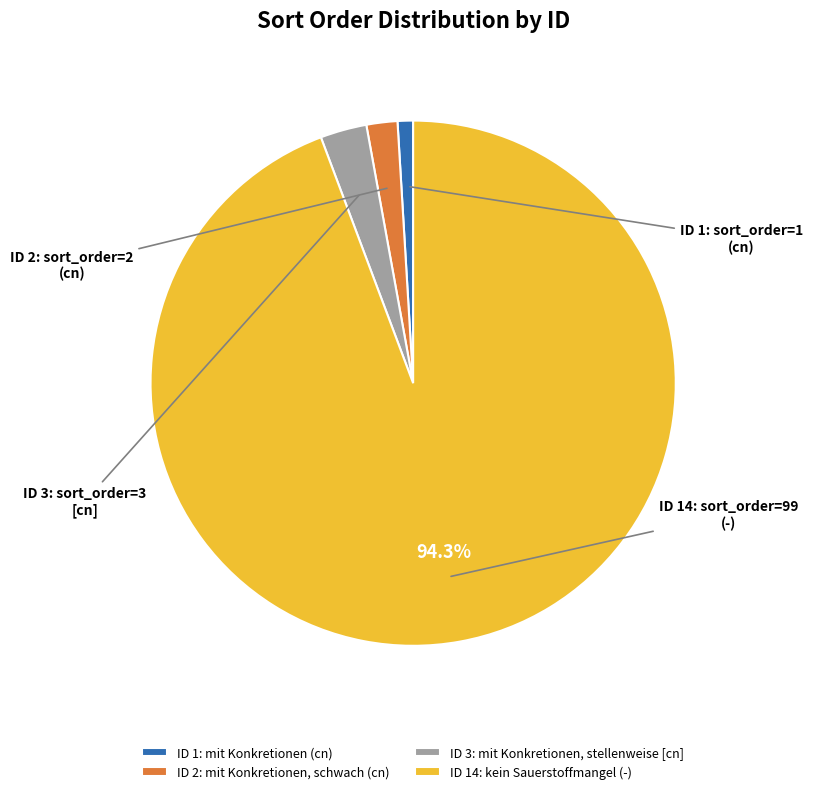

Rank the categories by value from highest to lowest.

ID 14: kein Sauerstoffmangel (-), ID 3: mit Konkretionen, stellenweise [cn], ID 2: mit Konkretionen, schwach (cn), ID 1: mit Konkretionen (cn)